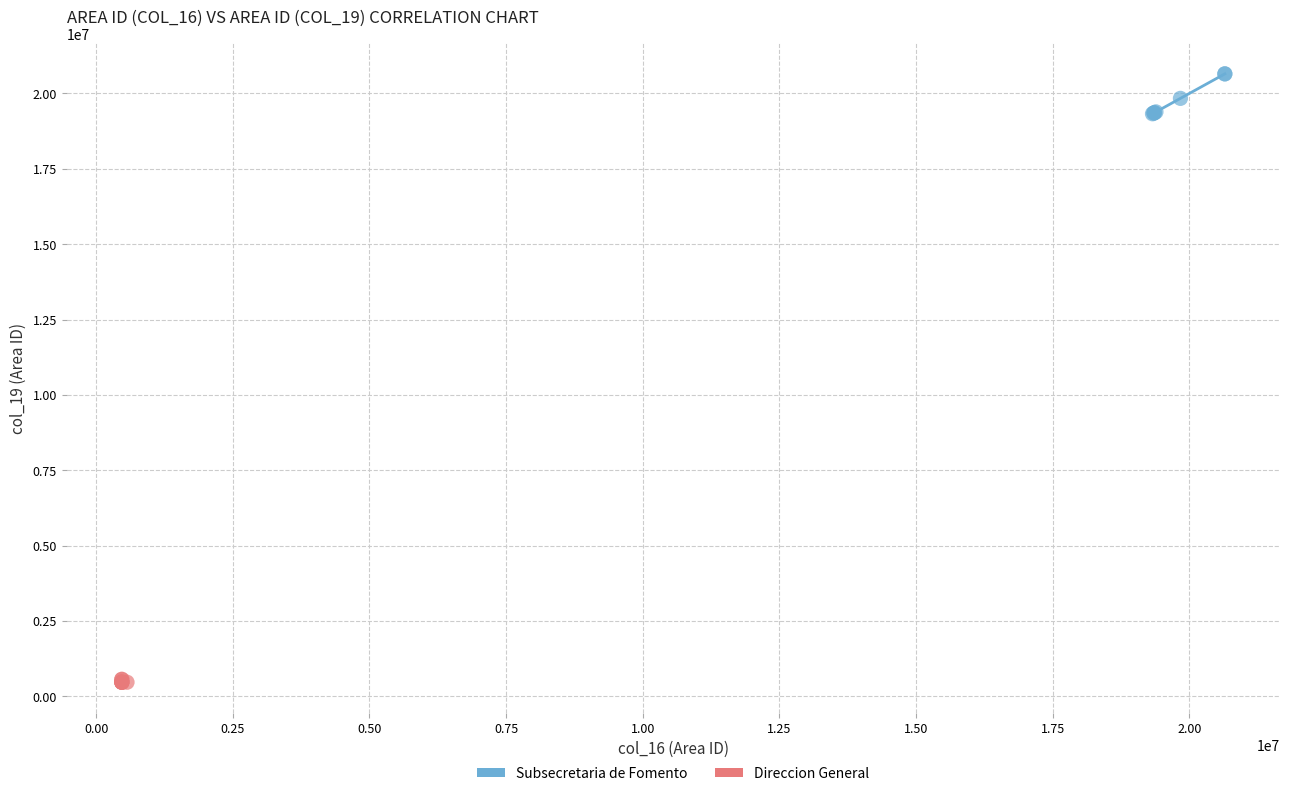

Which series has the largest Y range (max minus min)?

Subsecretaria de Fomento